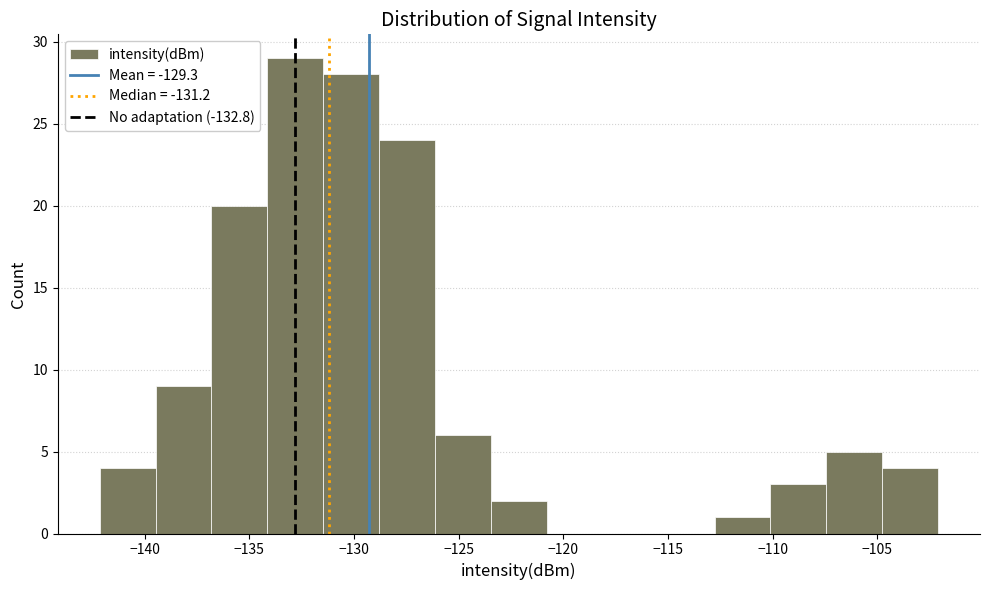

Reading left to right, list every bar in this chart as the range it spans on the x-axis followed by its height. Neither the bar edges nor the heights are printed on the chart, so give them approximately, as read against the axes.

-142.0 to -139.5: 4
-139.5 to -137.0: 9
-137.0 to -134.0: 20
-134.0 to -131.5: 29
-131.5 to -129.0: 28
-129.0 to -126.0: 24
-126.0 to -123.5: 6
-123.5 to -121.0: 2
-121.0 to -118.0: 0
-118.0 to -115.5: 0
-115.5 to -113.0: 0
-113.0 to -110.0: 1
-110.0 to -107.5: 3
-107.5 to -105.0: 5
-105.0 to -102.0: 4